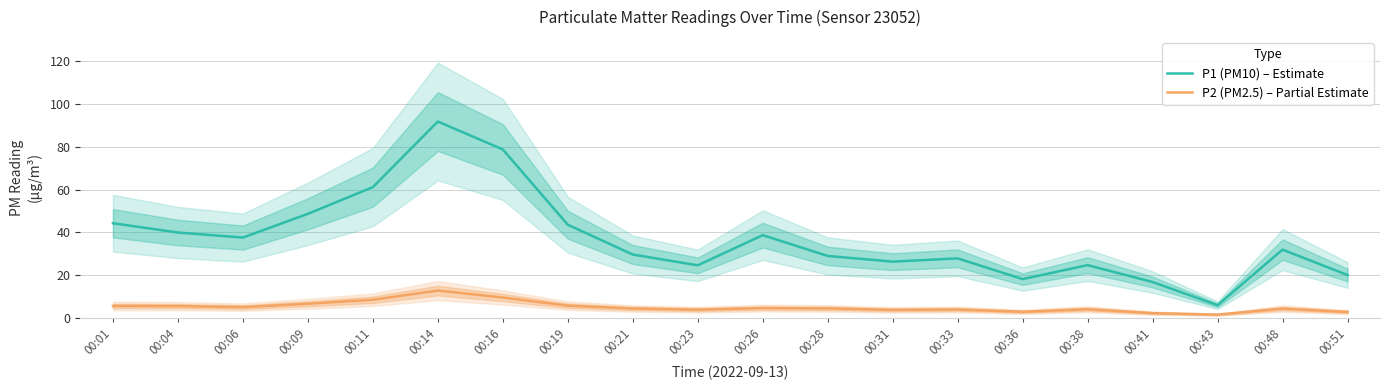

What is the sum of the P2 (PM2.5) – Partial Estimate values at 00:48 and 00:38?

8.4